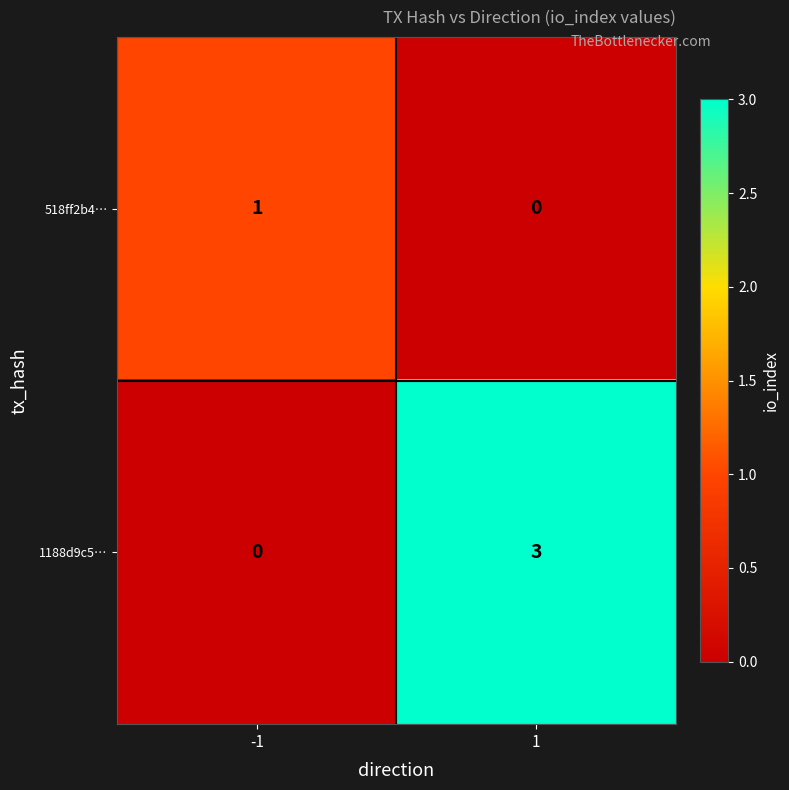

Reading right to left, what are all the values shown in this chart?

518ff2b4…: 0	1
1188d9c5…: 3	0